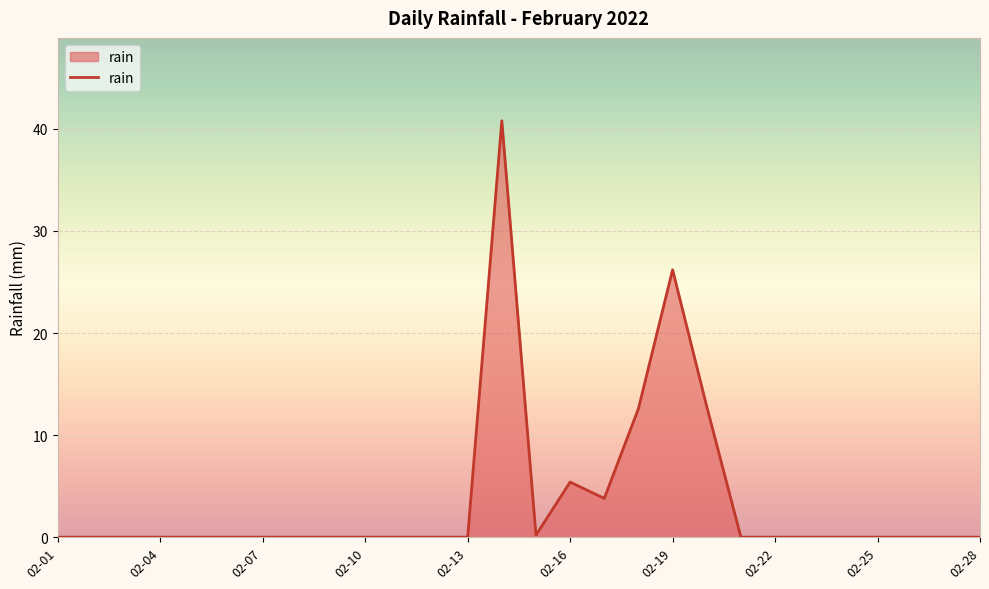

Does the chart have visible grid lines?

Yes